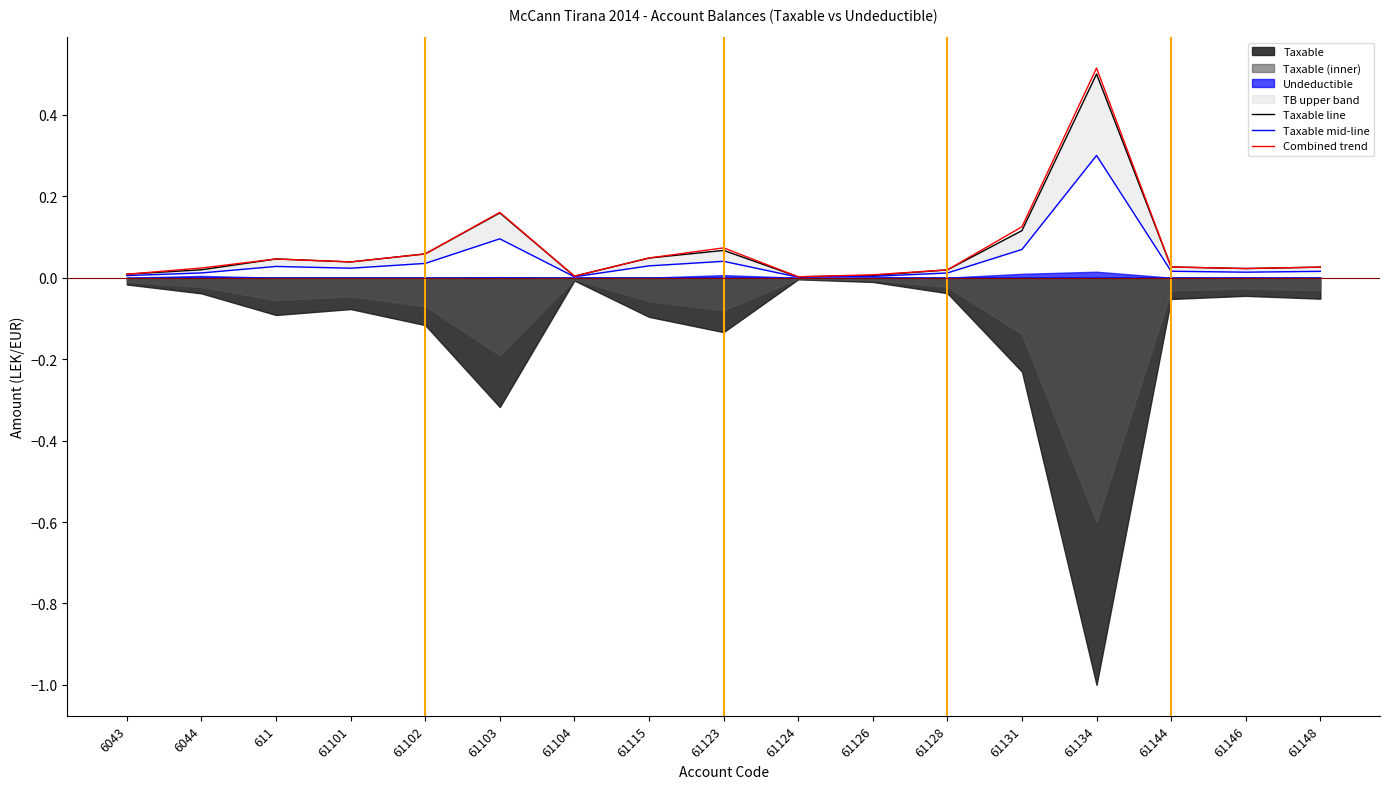

Is the value of Combined trend at 61131 greater than the value of Taxable line at 61146?

Yes